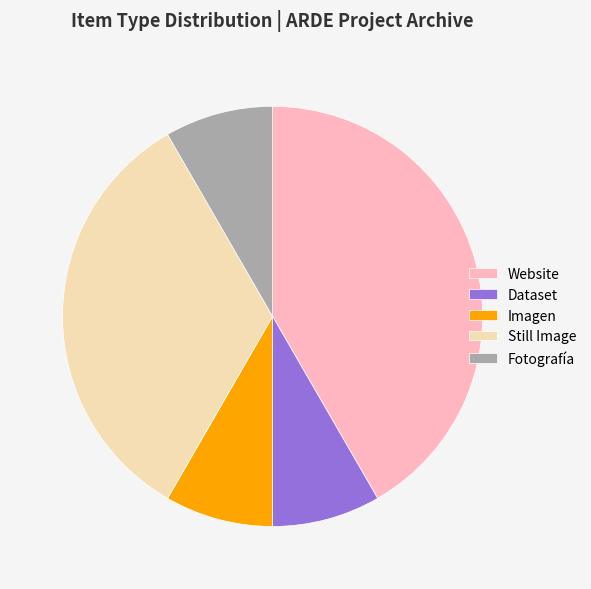

True or false: Dataset accounts for 8% of the total.

True